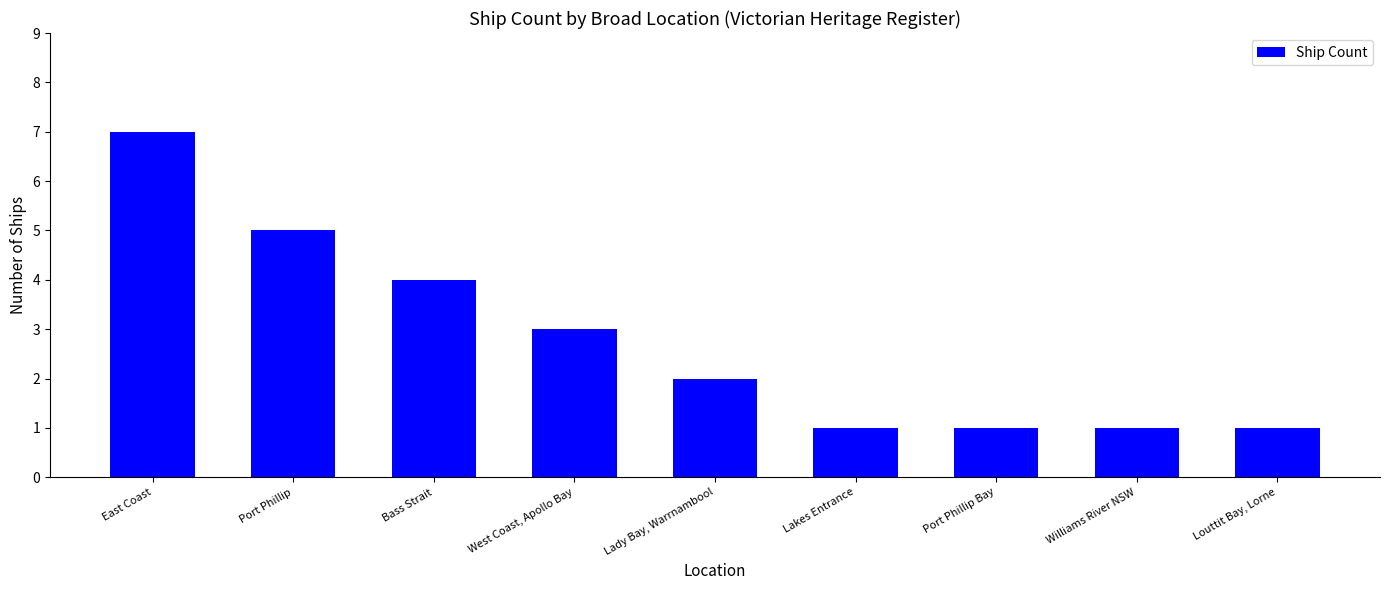

True or false: the data shows 4 at Bass Strait.

True